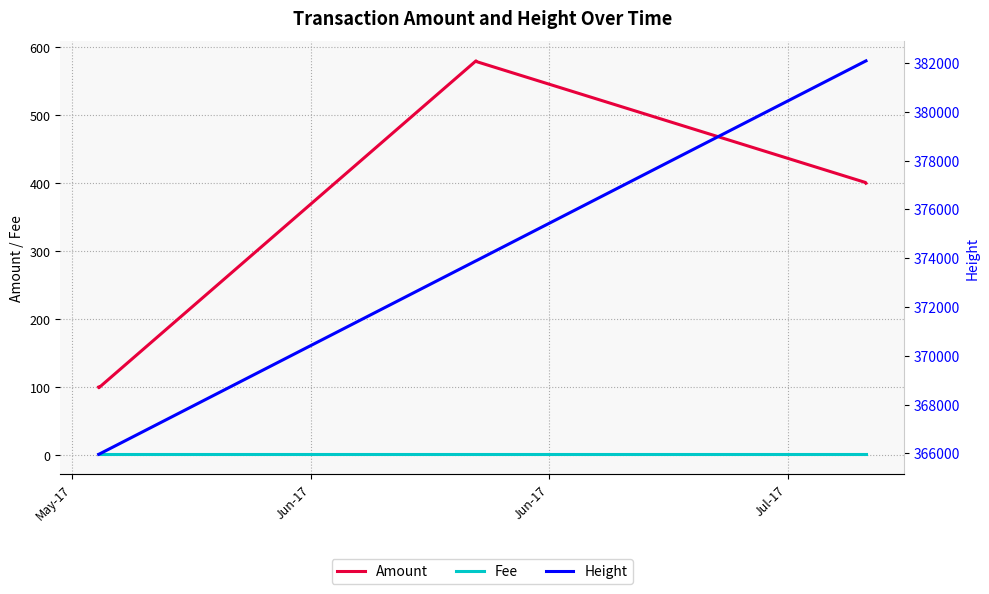

List the series in order of their peak value, lowest first.

Fee, Amount, Height